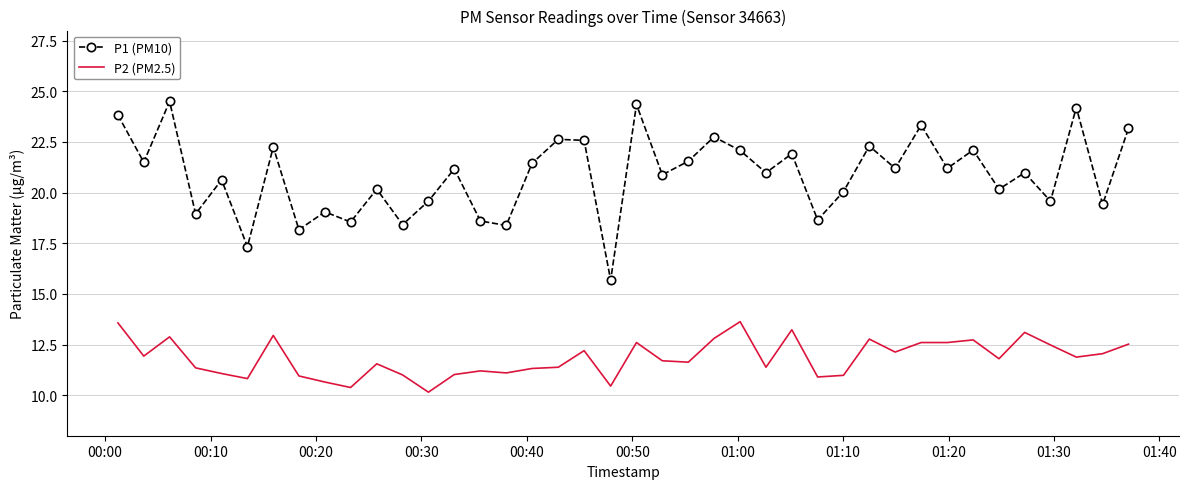

Which series has the largest total across all categories?

P1 (PM10)